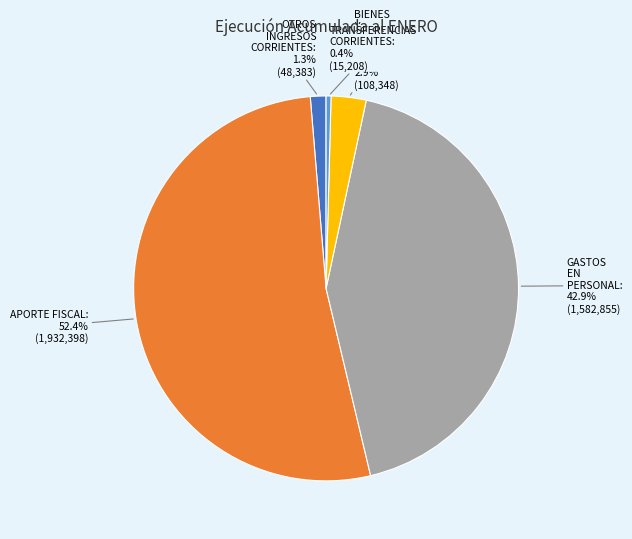

To the nearest percent, what portion does OTROS INGRESOS CORRIENTES represent?

1%